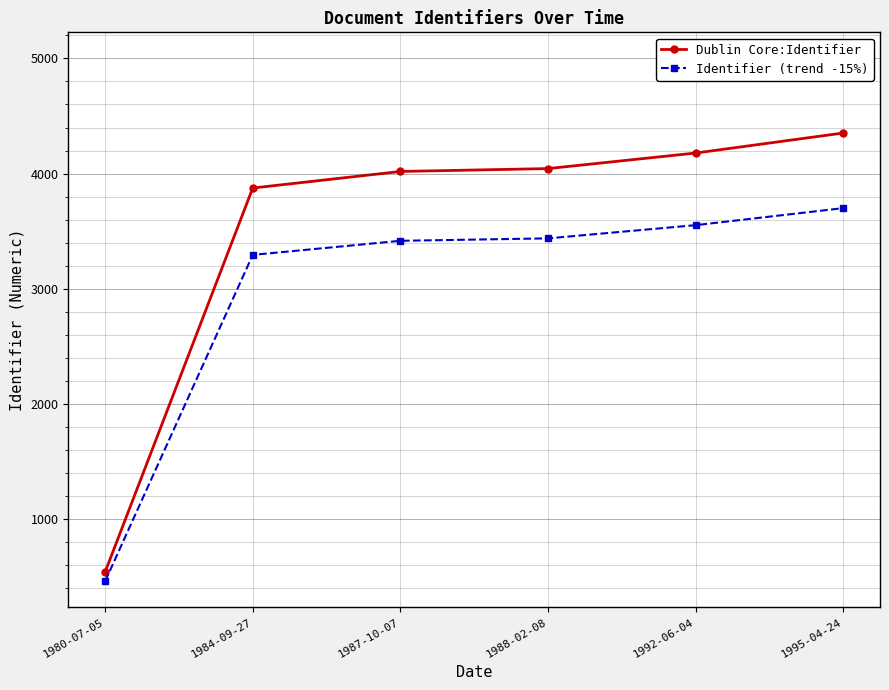

What is the total value across all series at 1984-09-27?

7166.9